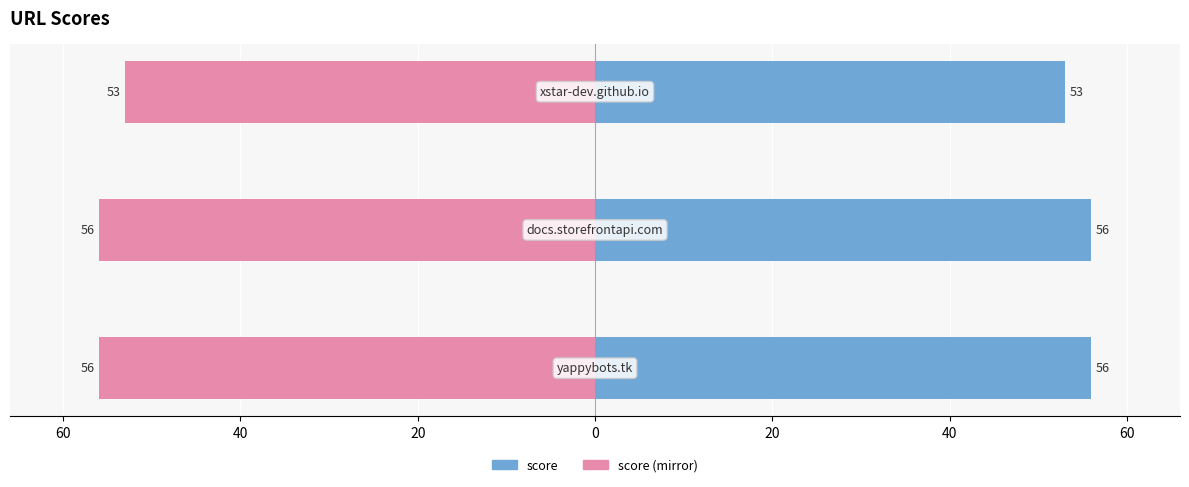

Does the chart contain any negative values?

Yes